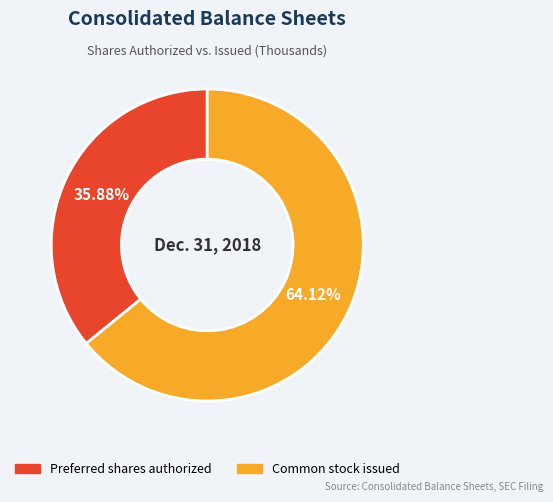

Does any single category account for the majority?

Yes